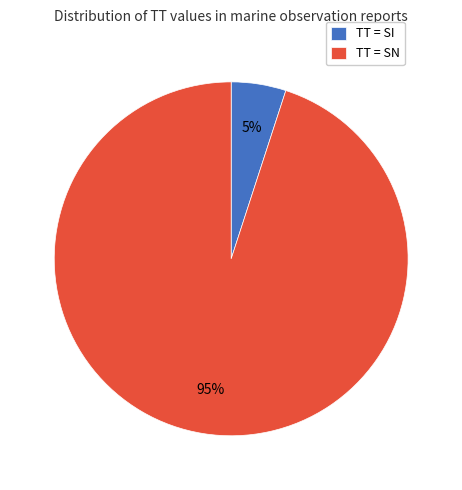

True or false: TT = SI accounts for 1% of the total.

False